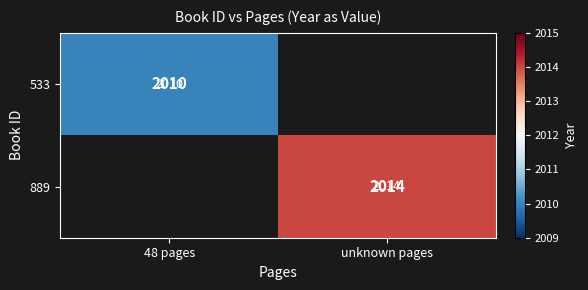

Between 48 pages and unknown pages, which is larger?

unknown pages